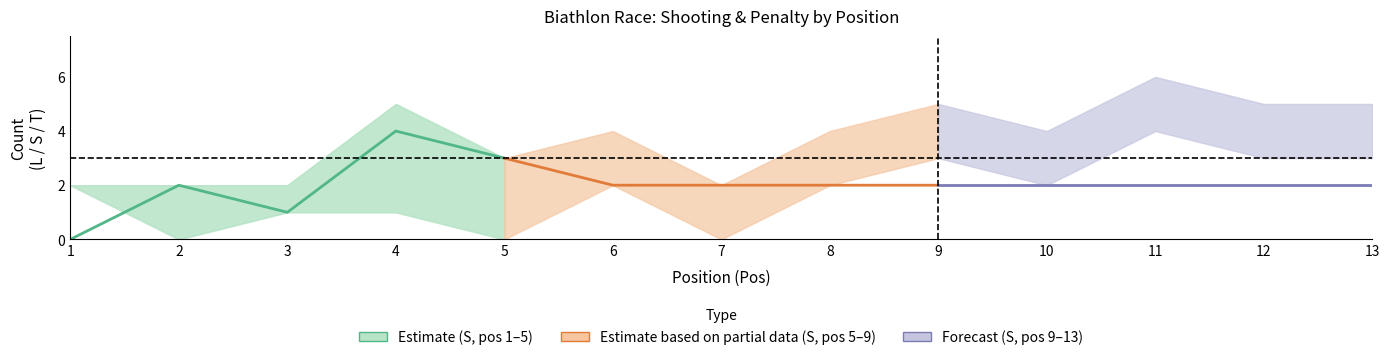

What is the value of the Estimate (S) point at the 2nd from the left?

2